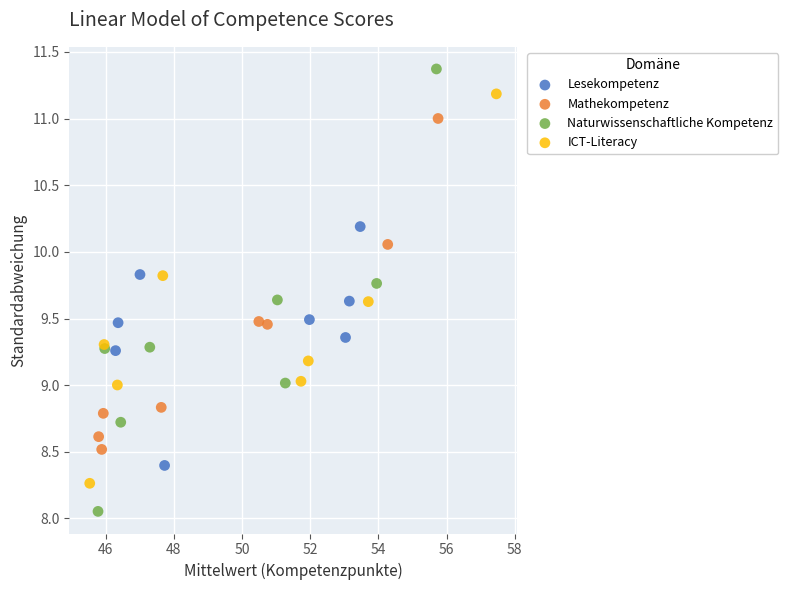

What are all the series names shown in the legend?

Lesekompetenz, Mathekompetenz, Naturwissenschaftliche Kompetenz, ICT-Literacy